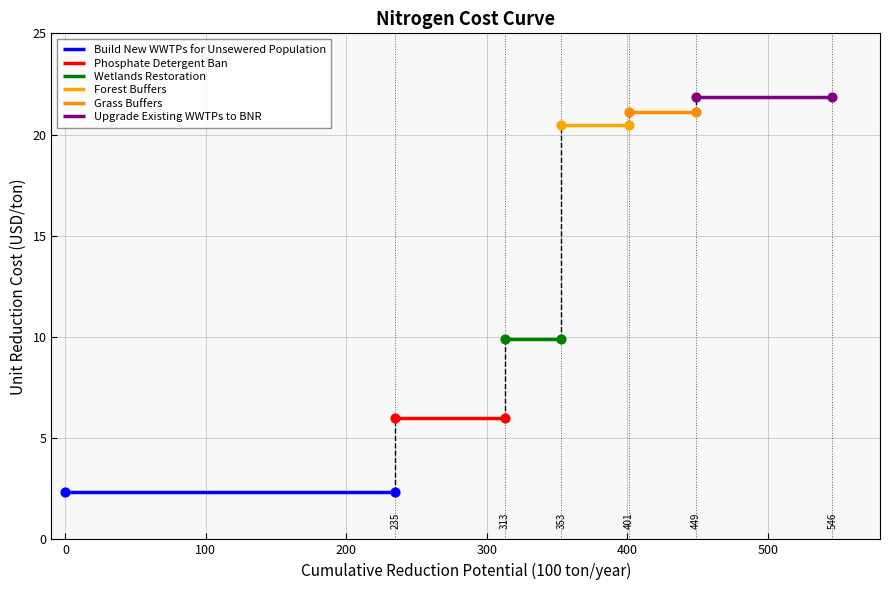

Which series has the largest total across all categories?

Upgrade Existing WWTPs to BNR